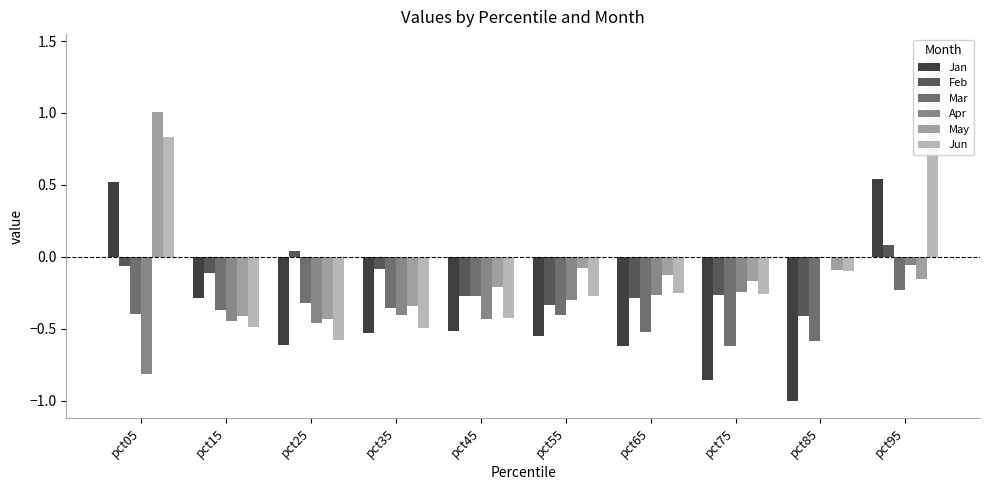

What is the difference between the maximum and minimum values in the Apr series?

0.8